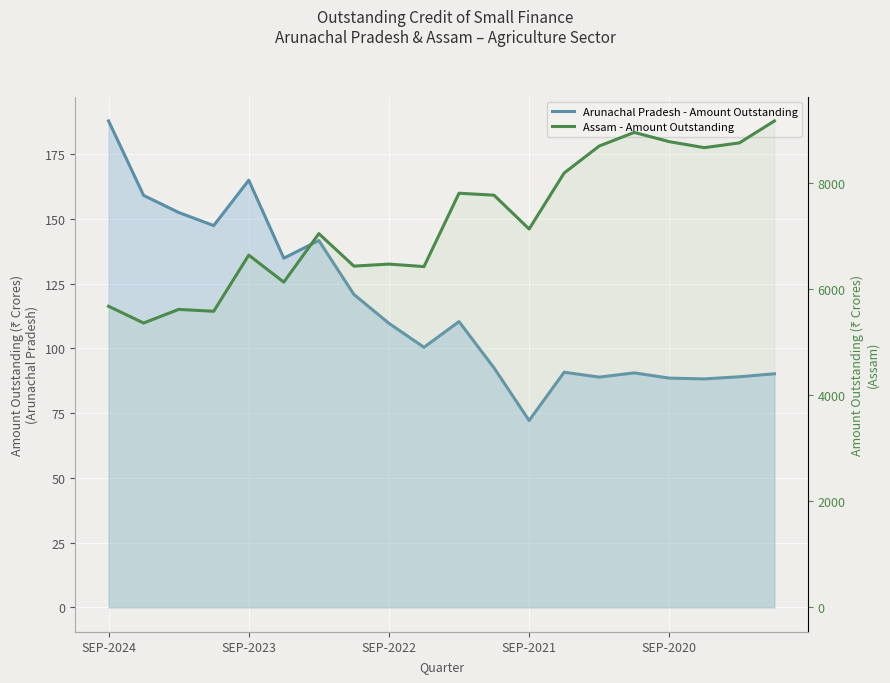

What is the sum of the Arunachal Pradesh - Amount Outstanding values at 14 and 11?

181.3